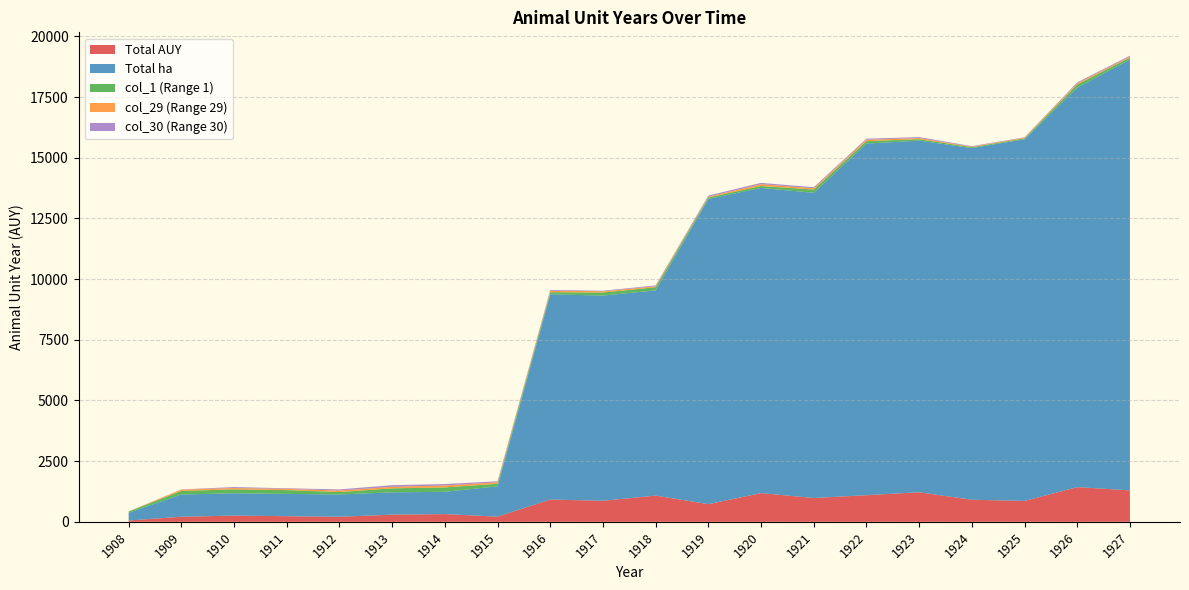

Reading left to right, transcribe all the data shown in this chart.

Total AUY: 55.0	207.8	256.6	231.7	208.5	295.4	318.3	212.8	918.0	866.7	1080.2	728.1	1182.2	981.9	1096.7	1217.7	909.5	859.7	1428.9	1296.0
Total ha: 316.6	918.6	918.6	918.6	918.6	918.6	918.6	1248.6	8454.7	8454.7	8454.7	12573.3	12573.3	12573.3	14486.5	14486.5	14486.5	14901.5	16456.2	17751.7
col_1 (Range 1): 55.0	145.0	161.6	156.6	98.4	164.7	179.1	105.2	85.4	123.2	131.2	60.8	78.4	134.4	99.1	59.2	38.9	36.2	131.5	78.4
col_29 (Range 29): 0.0	55.5	56.5	49.2	64.6	63.2	80.3	60.9	60.0	54.1	37.0	32.0	76.2	52.2	60.3	43.1	20.1	28.4	47.8	42.4
col_30 (Range 30): 0.0	7.3	38.5	26.0	45.5	67.5	58.9	43.2	33.5	21.4	36.3	46.8	52.7	43.7	41.0	43.0	21.9	15.5	40.0	36.8